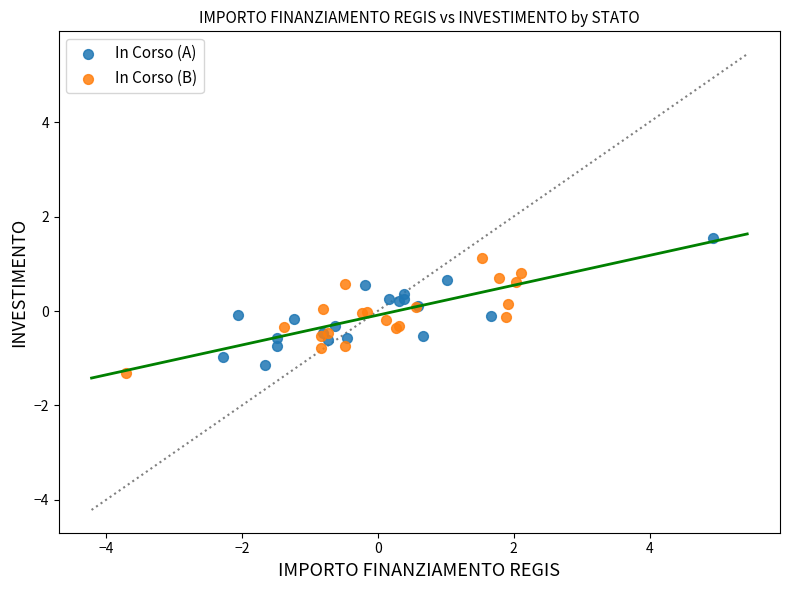

Which series contains the lowest Y value?

In Corso (B)